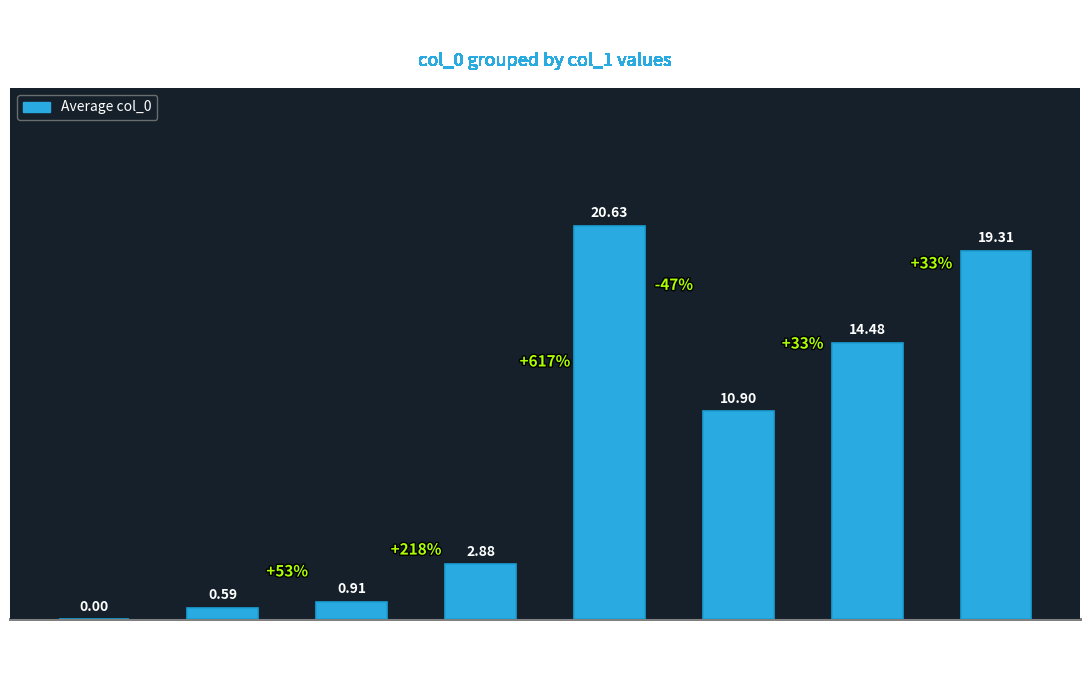

The chart shows a value of 7.7 at 120. True or false?

False